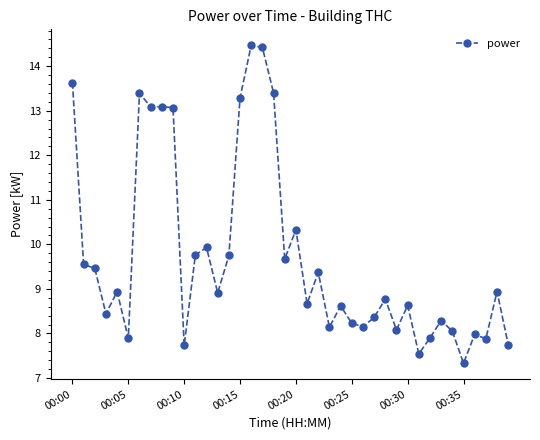

What is the difference between the maximum and second lowest values?

6.9